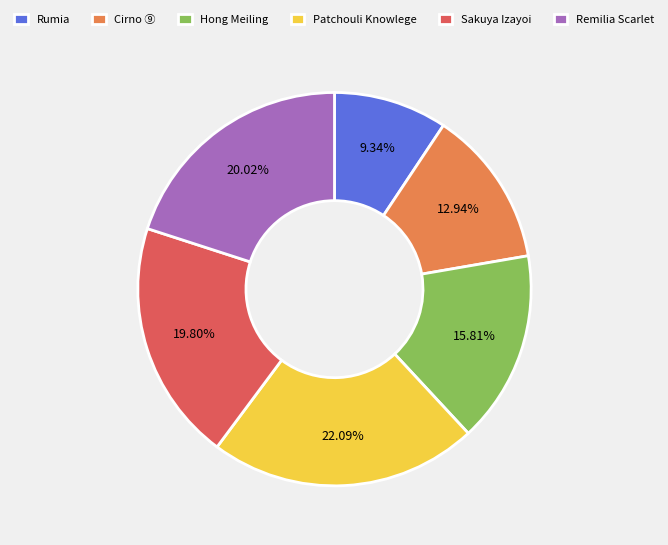

Is it true that Cirno ⑨ is 13% of the pie?

True